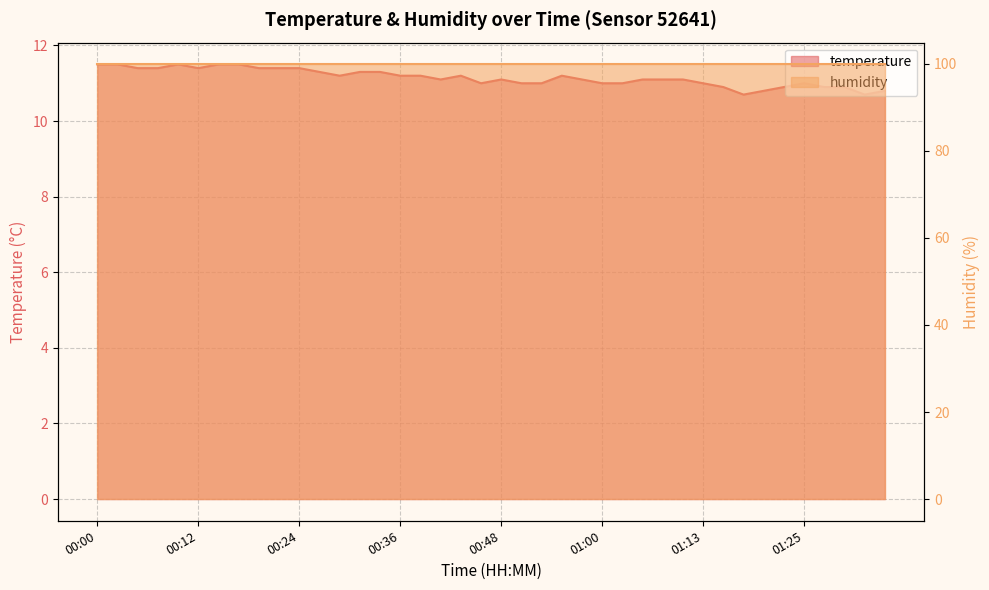

Count the values in the range 11 to 12.

32